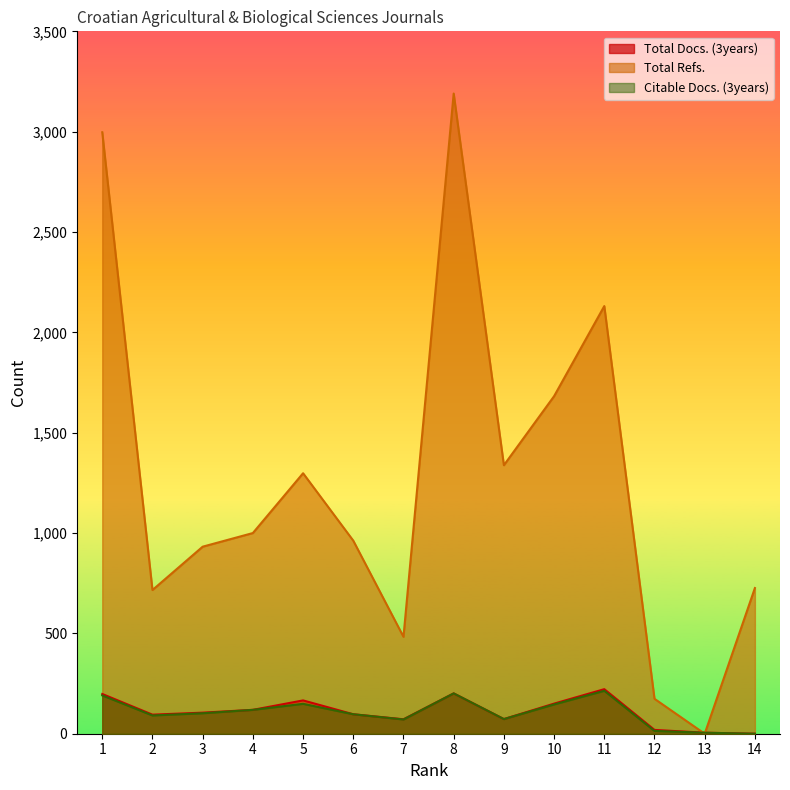

The value of Total Refs. at 10 is 1682. True or false?

True